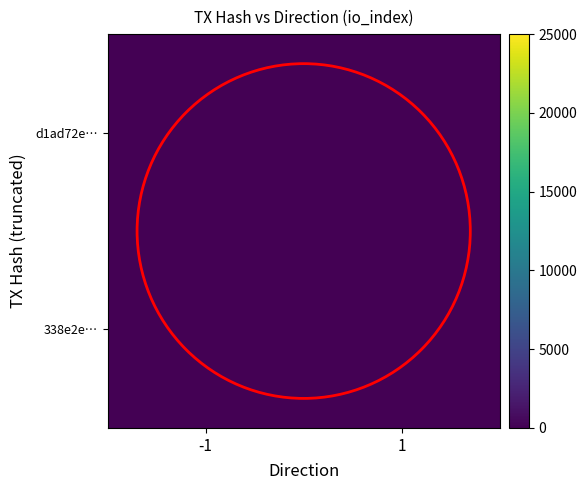

Reading right to left, transcribe all the data shown in this chart.

d1ad72e…: 1=0	-1=2
338e2e…: 1=10	-1=0